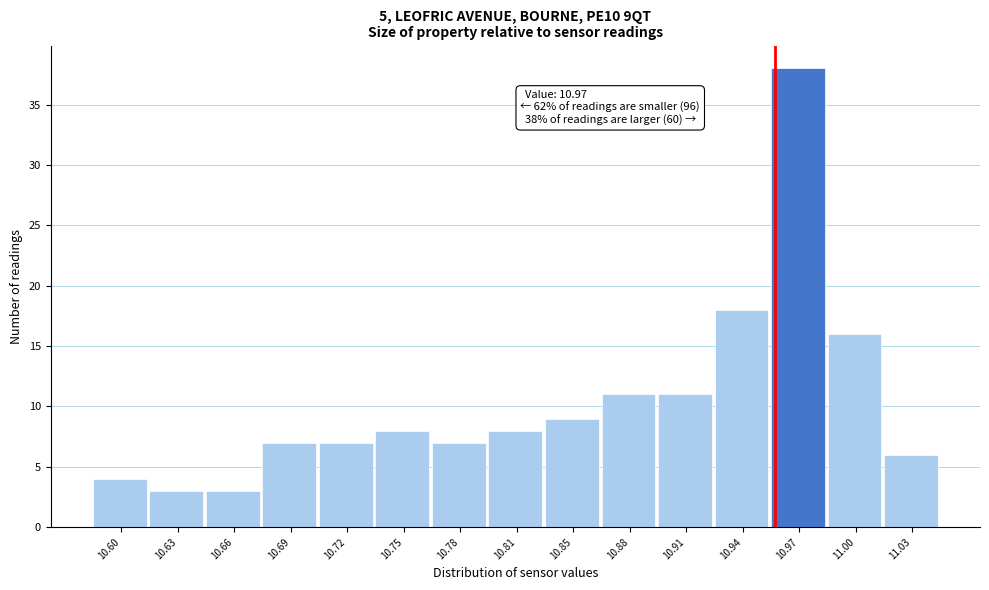

Reading left to right, transcribe all the data shown in this chart.

4	3	3	7	7	8	7	8	9	11	11	18	38	16	6